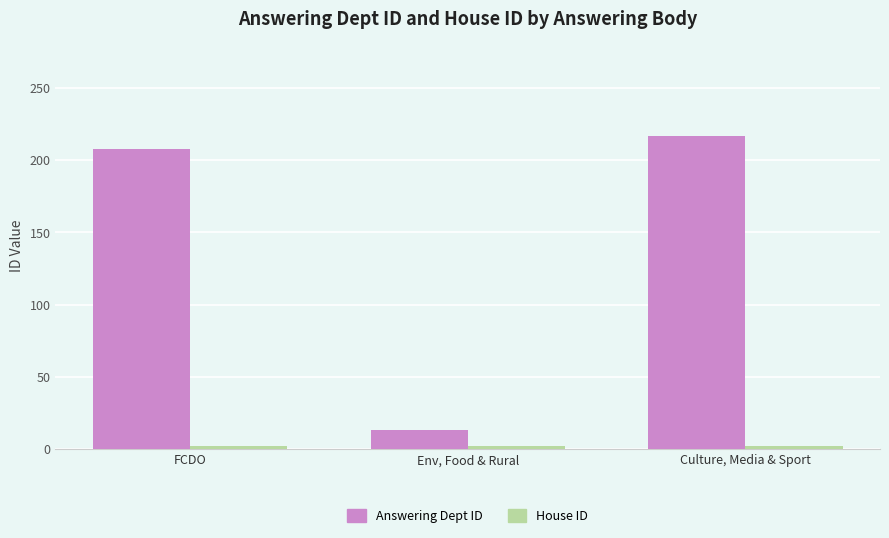

Does the chart contain stacked bars?

No